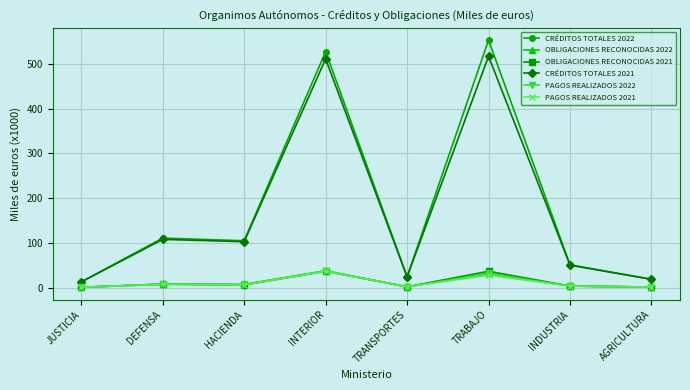

Is the value of CRÉDITOS TOTALES 2021 at AGRICULTURA greater than the value of PAGOS REALIZADOS 2021 at JUSTICIA?

Yes